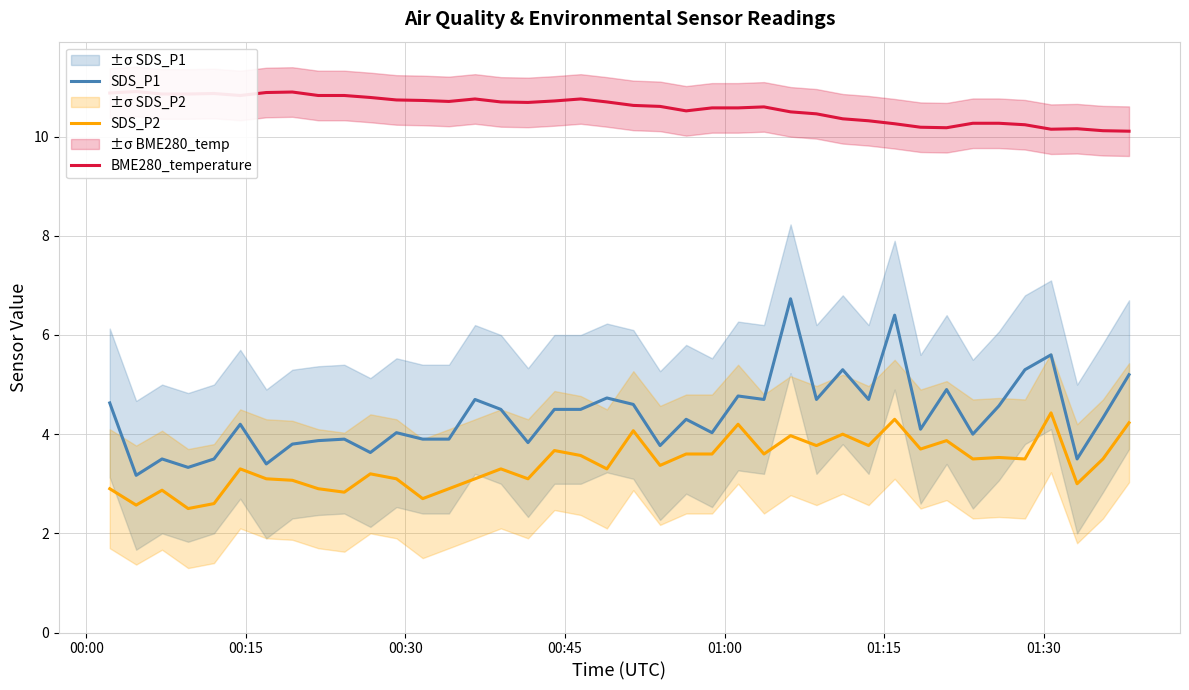

What is the maximum value for SDS_P1?

6.7